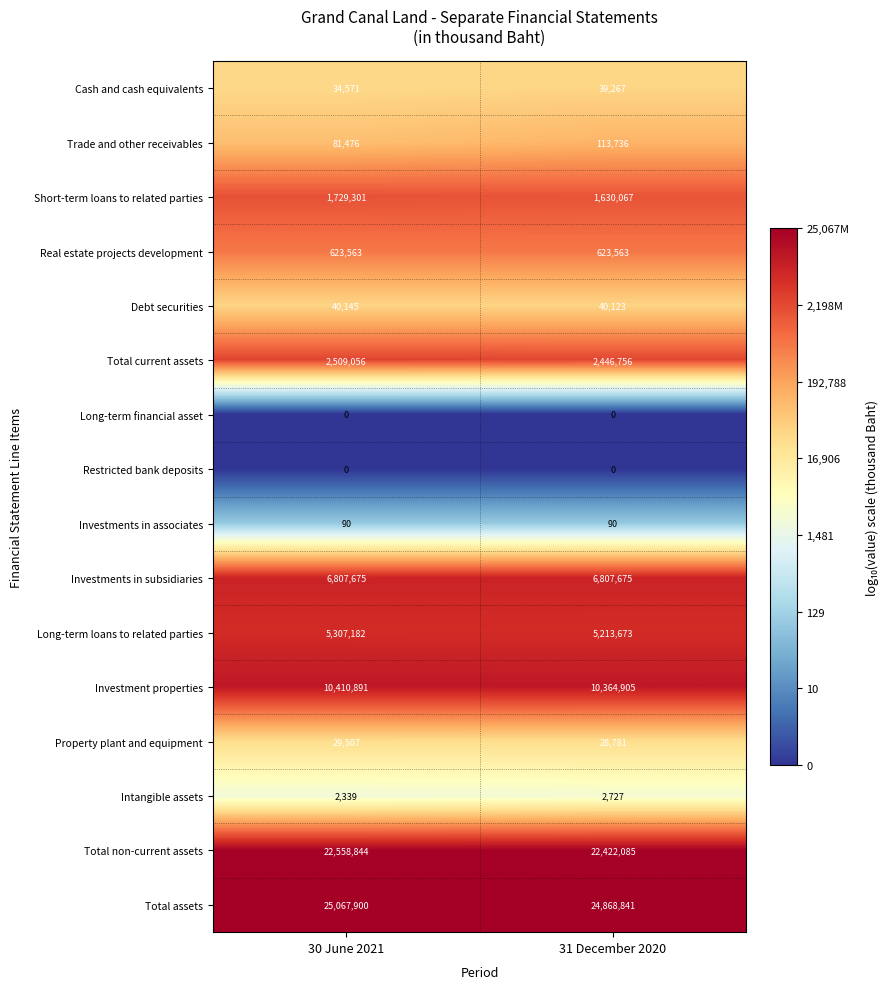

What is the difference between the Total non-current assets values at 31 December 2020 and 30 June 2021?

136759